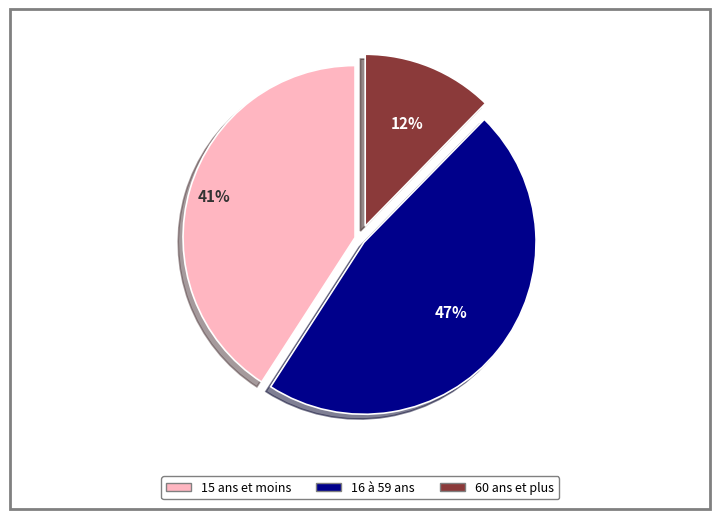

Does any single category account for the majority?

No